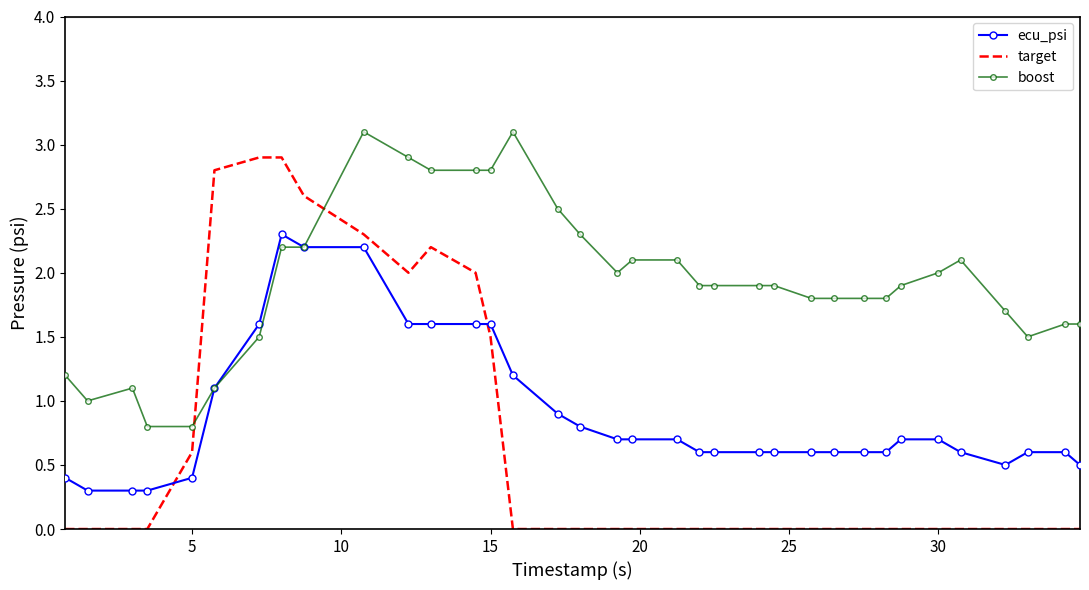

Which series has the largest total across all categories?

boost